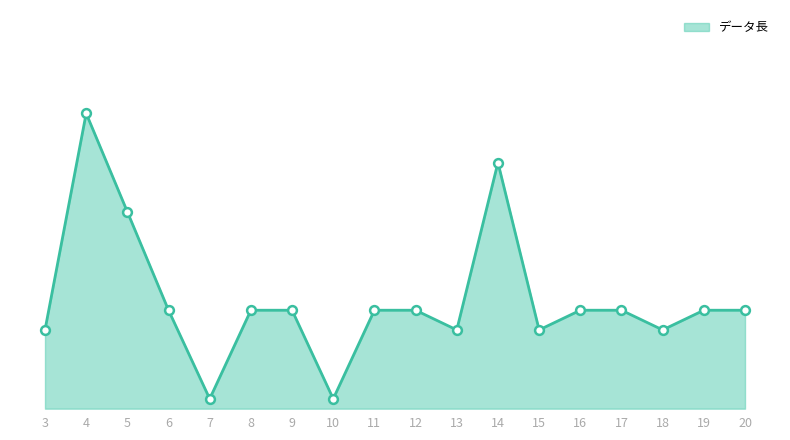

Between 20 and 16, which is larger?

20